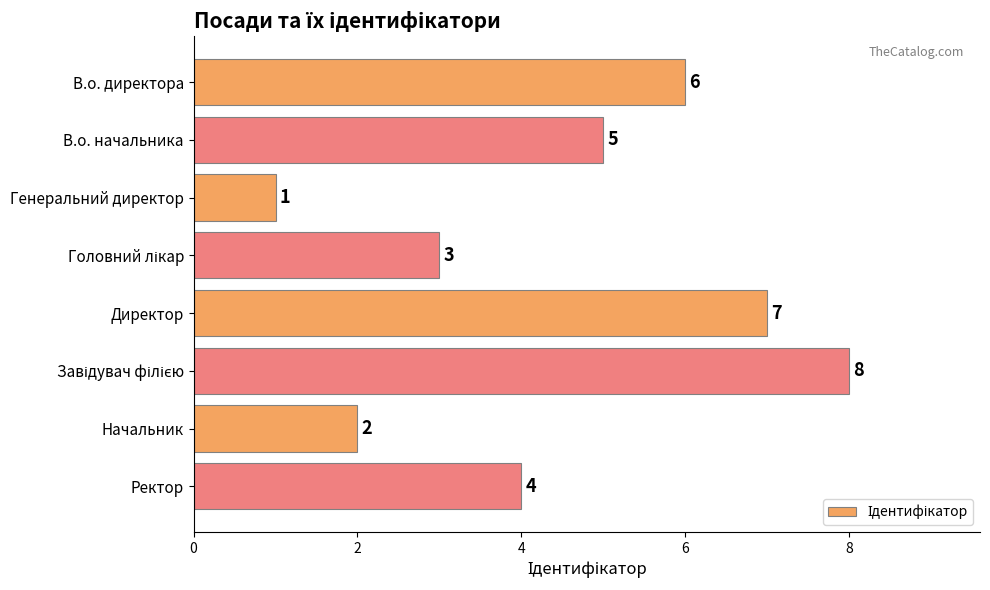

The value at В.о. начальника is 1. True or false?

False